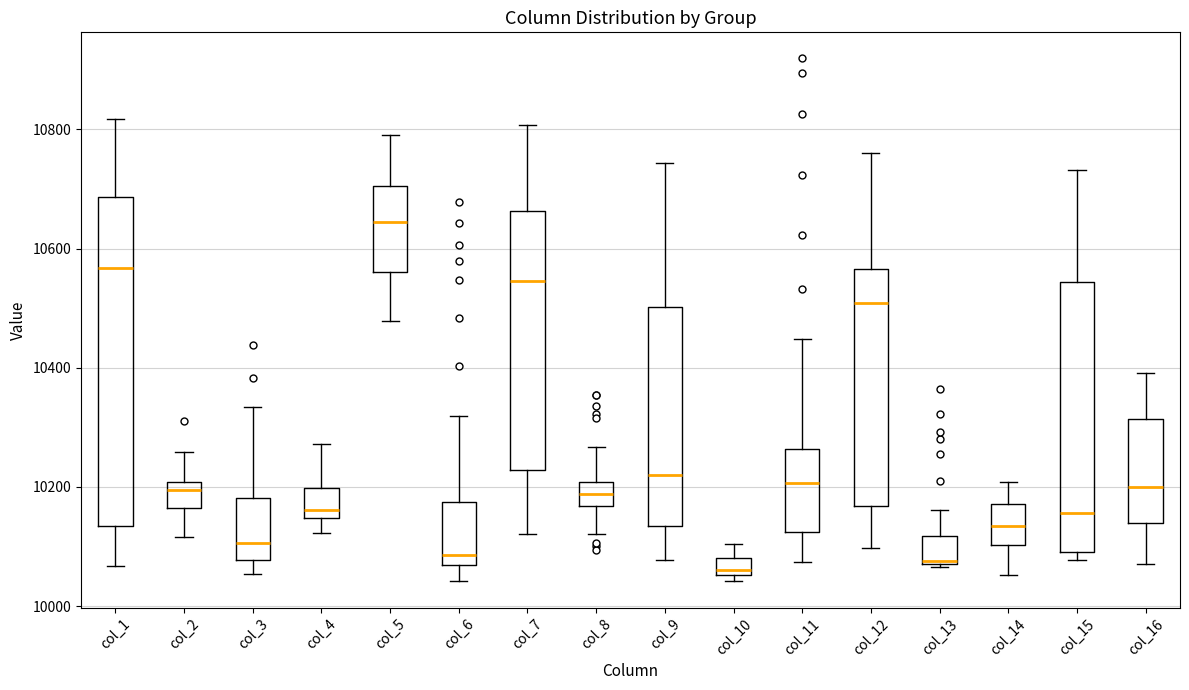

Where is the upper edge of the box for col_9 on the y-axis? The values are not printed on the chart, so give them approximately, as read against the axis.

10500